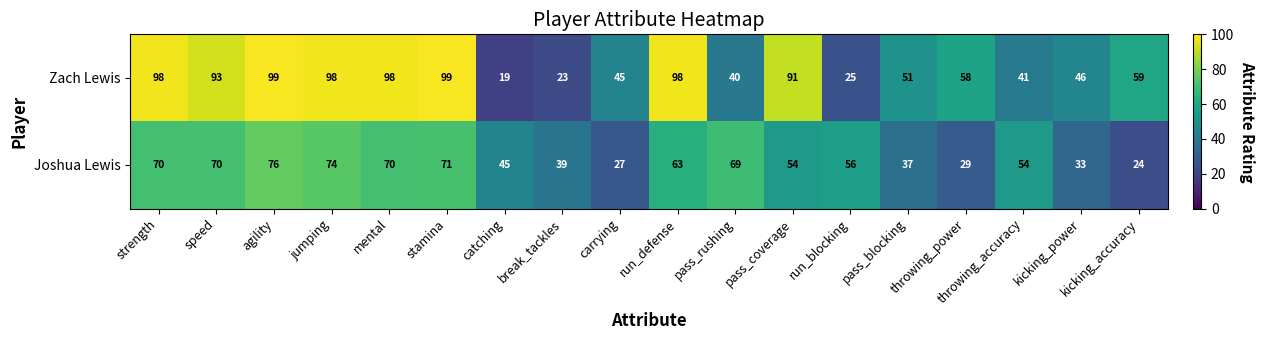

True or false: Joshua Lewis has a value of 41 at kicking_accuracy.

False